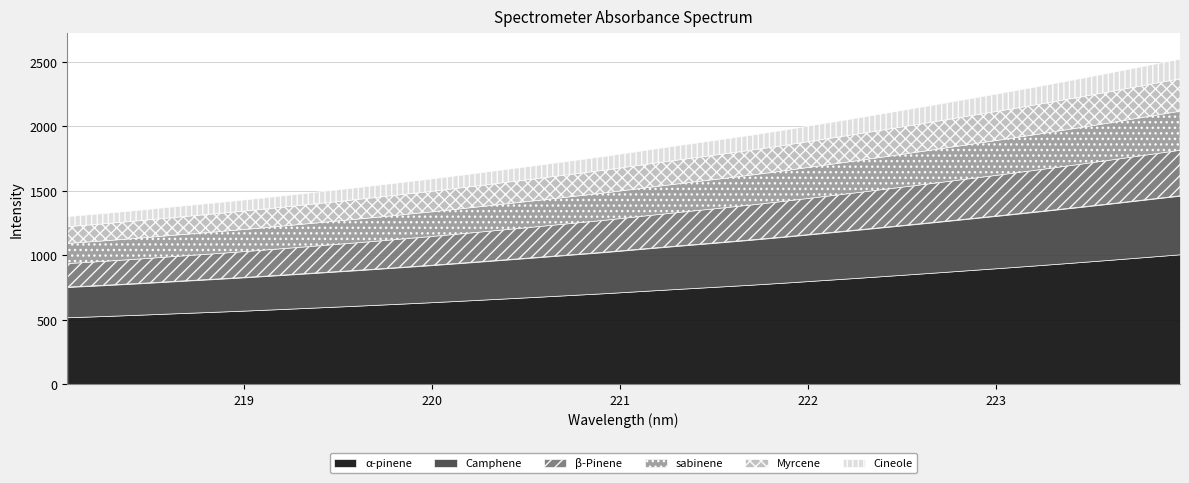

What is the approximate value at 220.9264?

1768.9